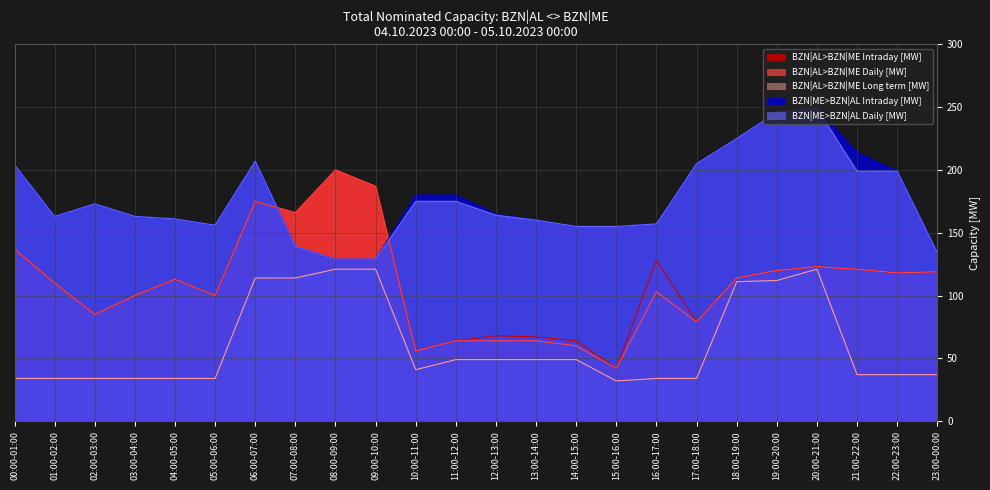

List the series in order of their peak value, highest first.

BZN|ME>BZN|AL Intraday [MW], BZN|ME>BZN|AL Daily [MW], BZN|AL>BZN|ME Intraday [MW], BZN|AL>BZN|ME Daily [MW], BZN|AL>BZN|ME Long term [MW]